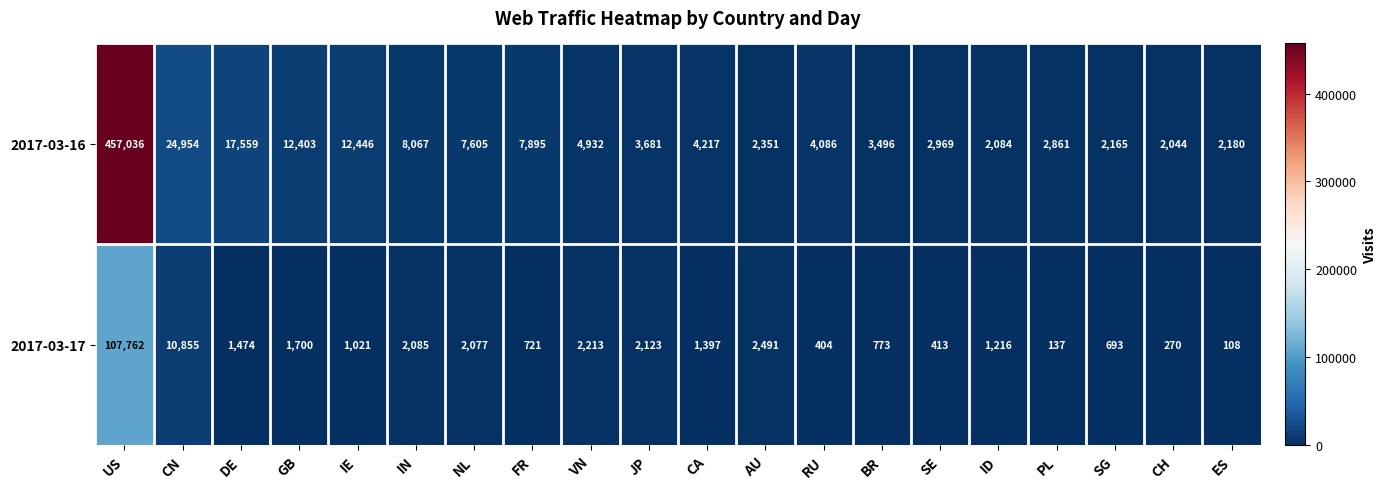

Between IE and SE, which series saw the biggest shift?

2017-03-16